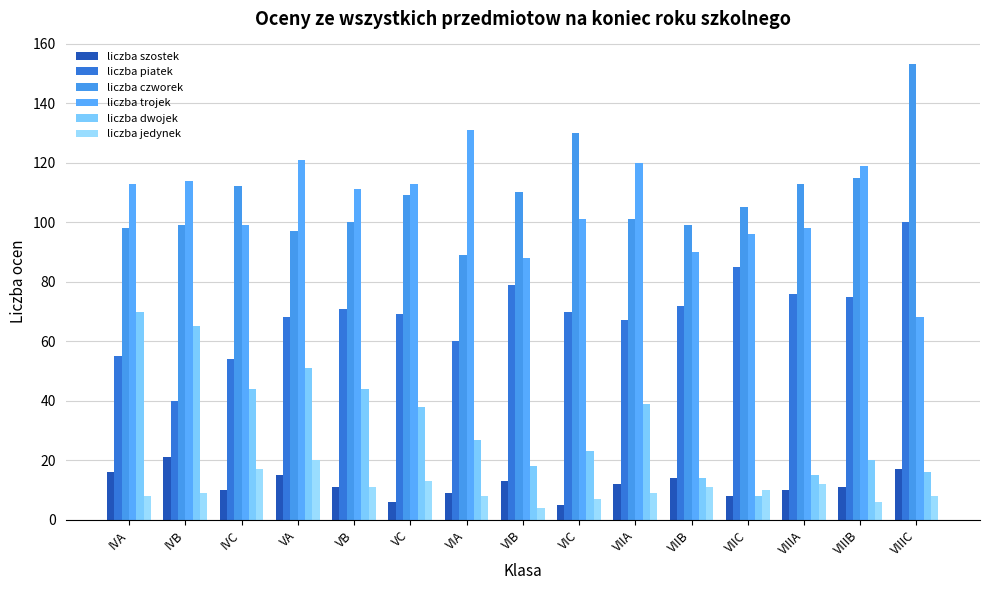

How many values in the liczba trojek series are below 111?

7